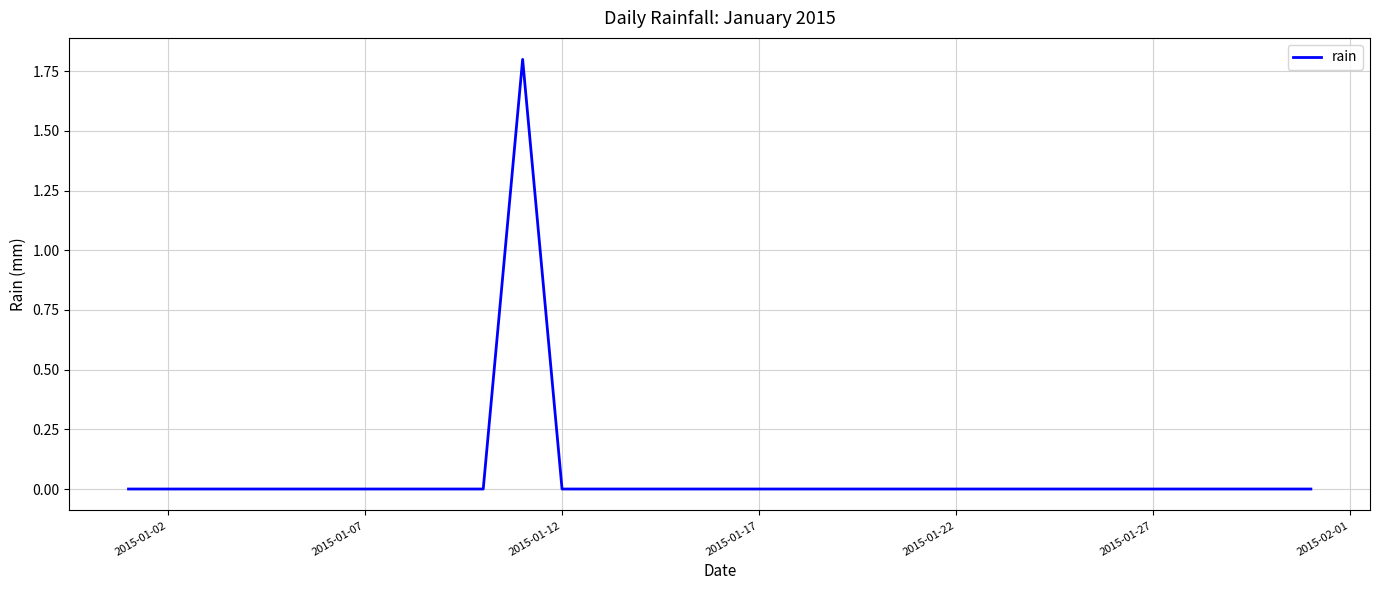

What is the greatest value displayed?

1.8